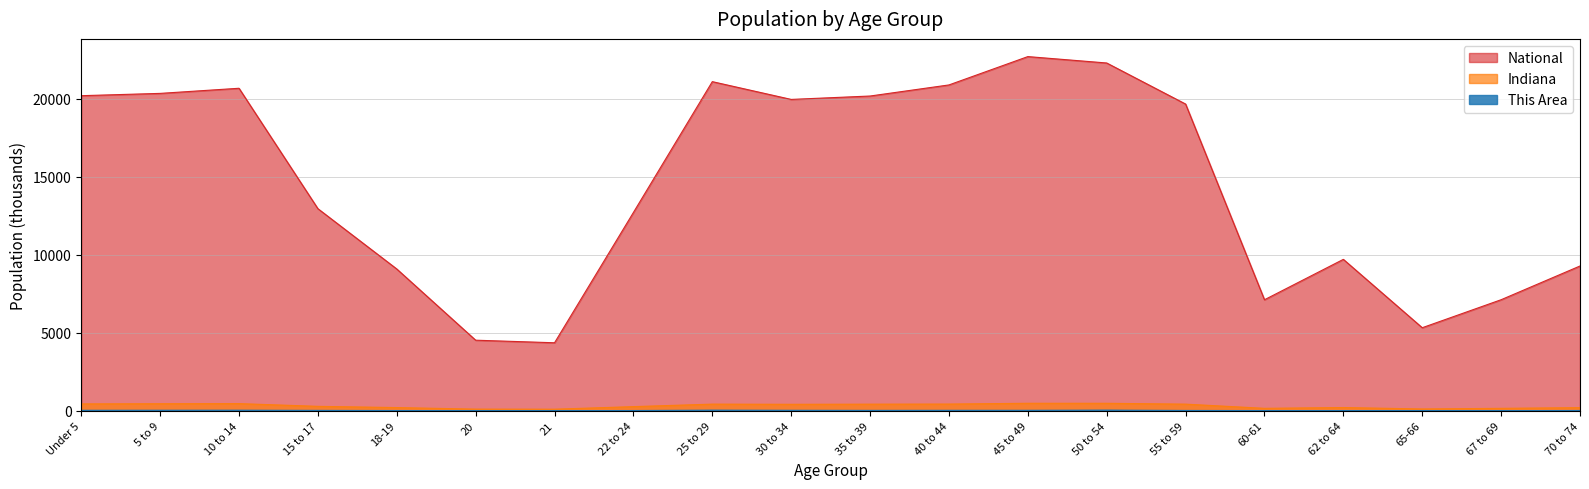

List the series in order of their peak value, highest first.

National, Indiana, This Area